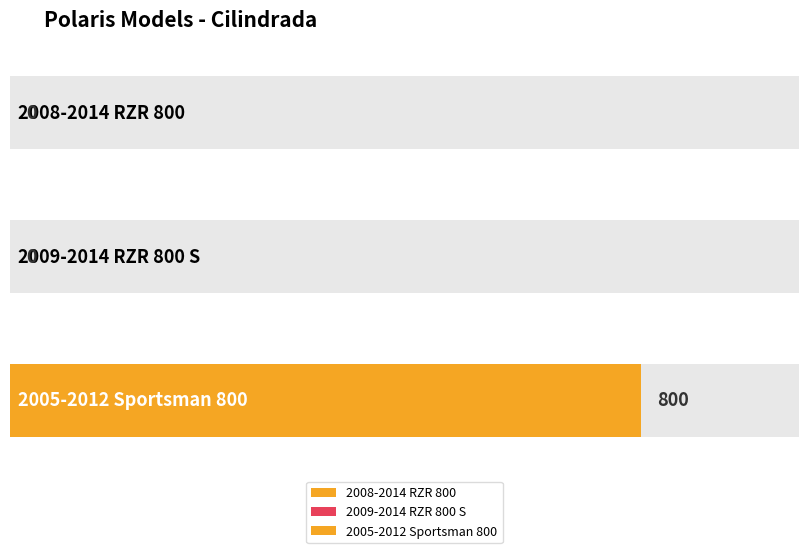

What is the label of the 2nd bar from the right?

2009-2014 RZR 800 S